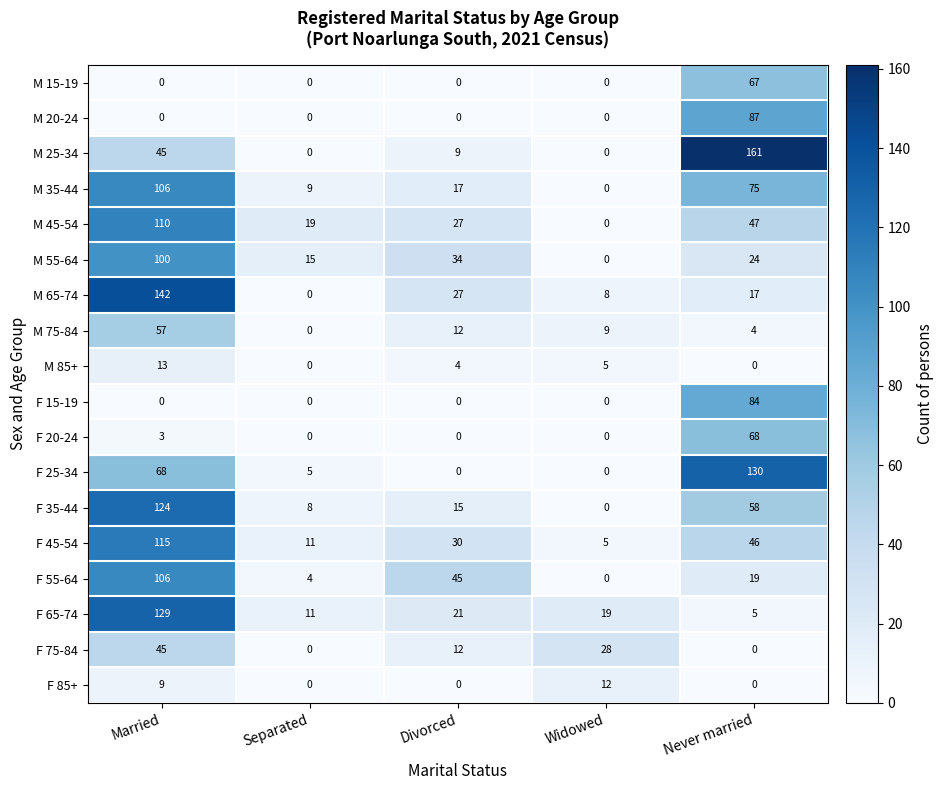

The value of F 15-19 at Never married is 84. True or false?

True